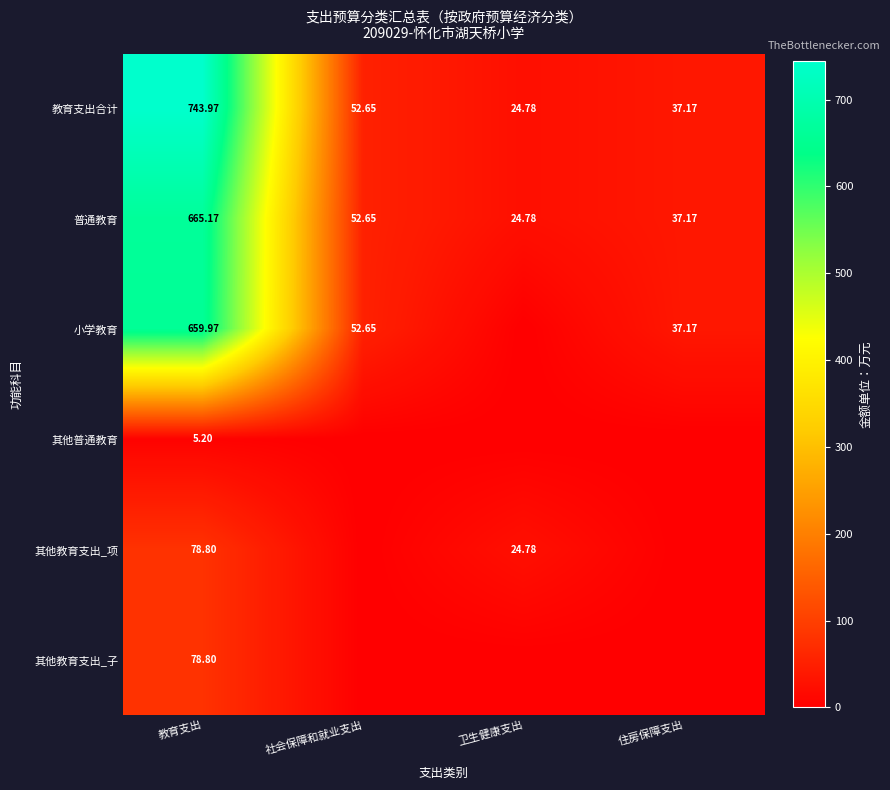

Is the value of 教育支出合计 at 住房保障支出 greater than the value of 其他教育支出_子 at 教育支出?

No